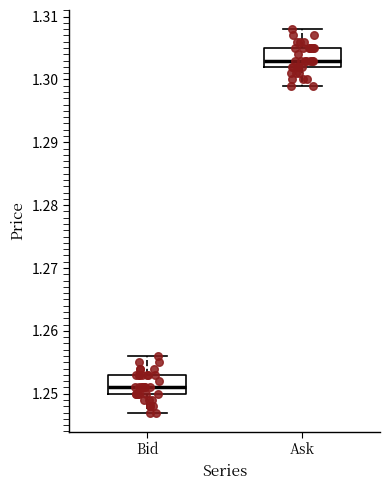

Which box has the lowest median line?

Bid